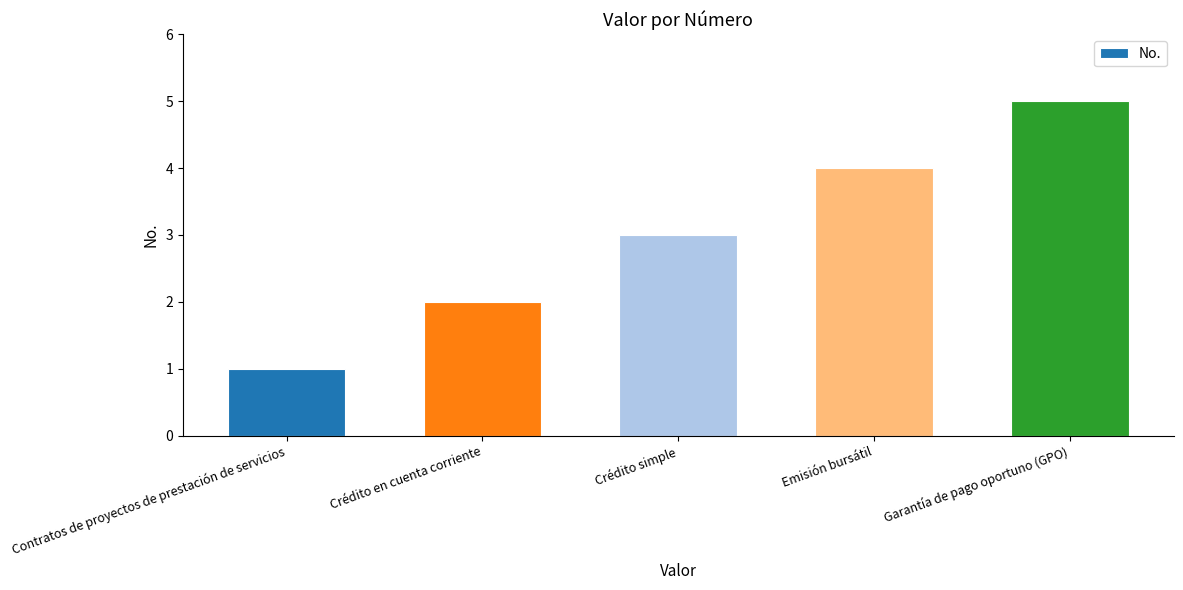

List the labels in order of value, largest first.

Garantía de pago oportuno (GPO), Emisión bursátil, Crédito simple, Crédito en cuenta corriente, Contratos de proyectos de prestación de servicios